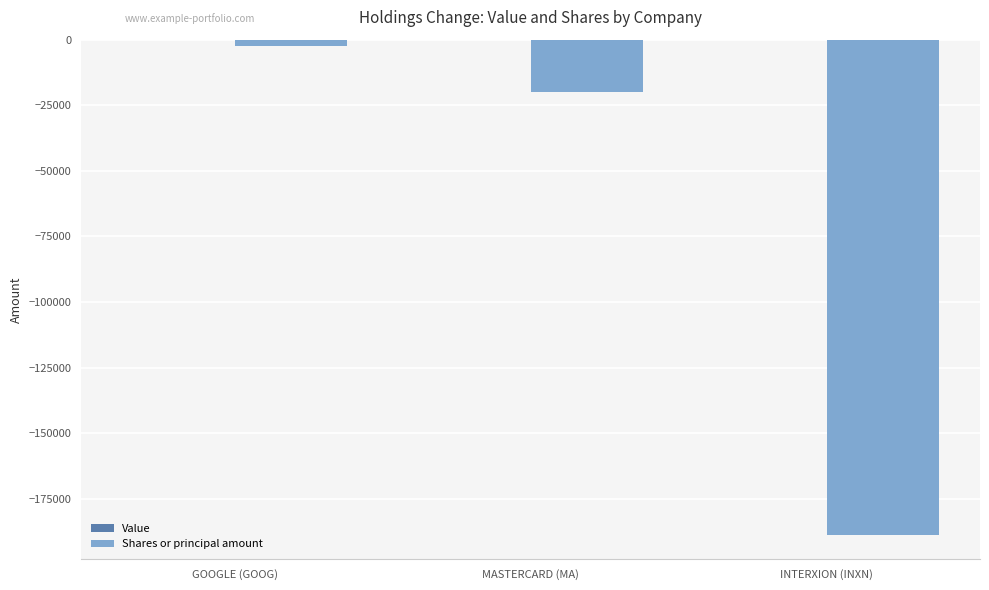

How many bars are there in total?

3